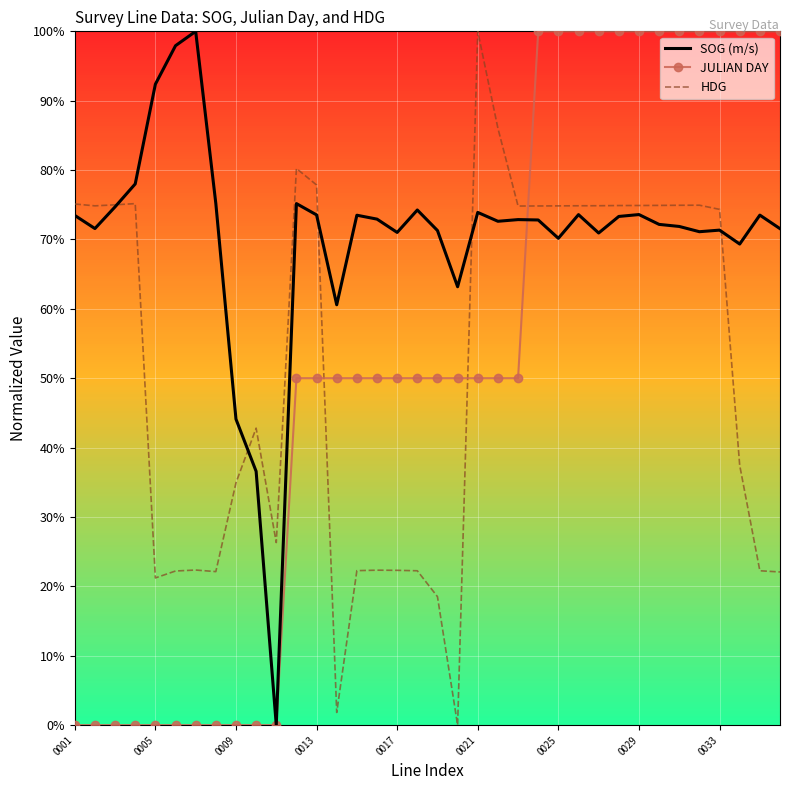

What are all the series names shown in the legend?

SOG (m/s), JULIAN DAY, HDG